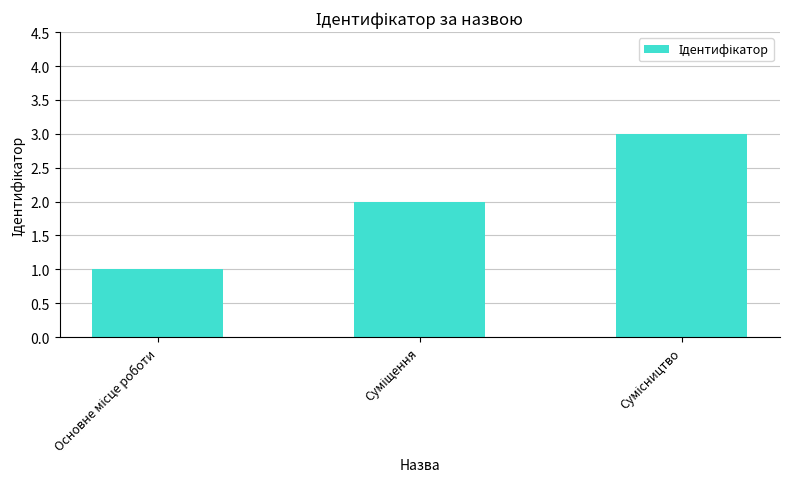

Are the bars horizontal?

No